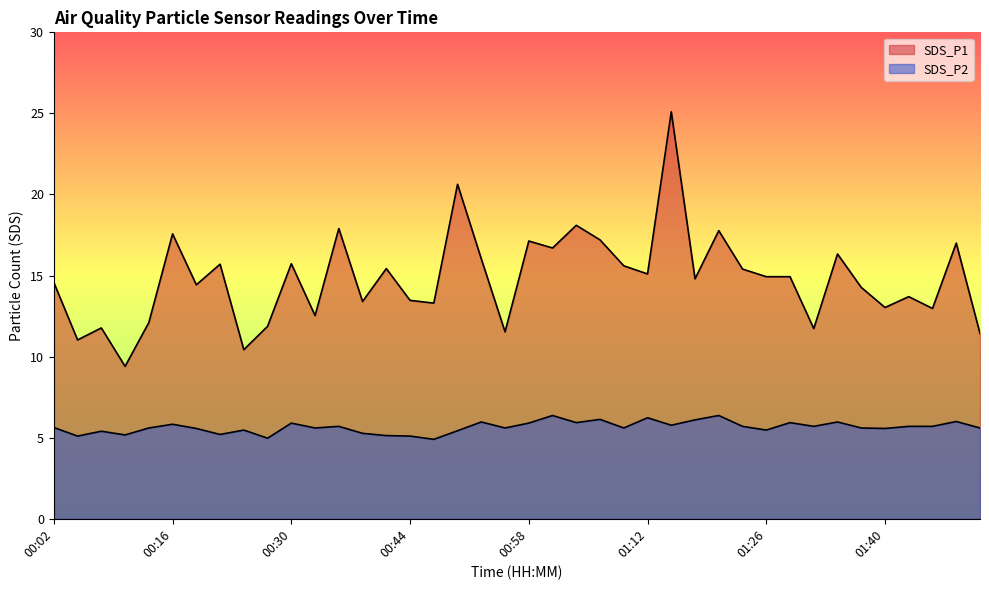

At which category does SDS_P2 reach its first local peak?

00:07